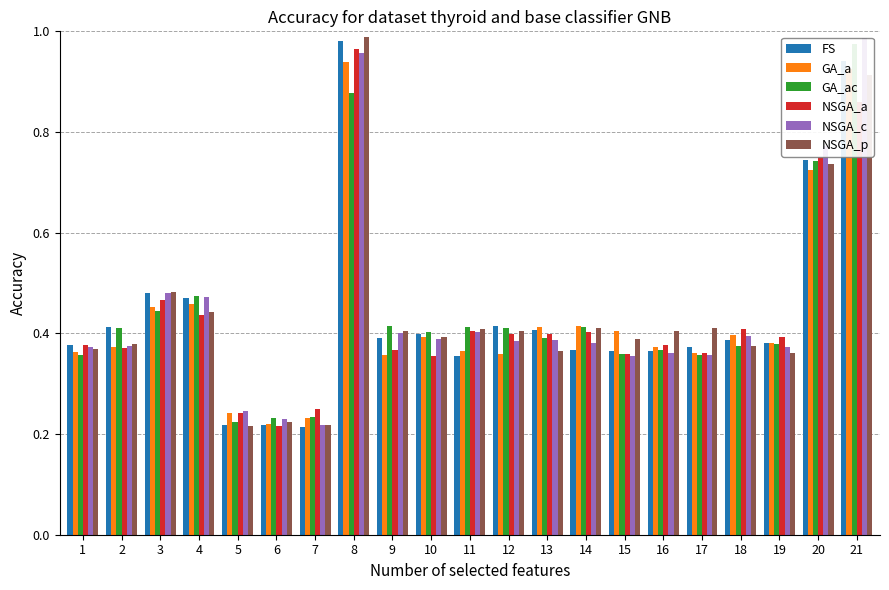

What are all the series names shown in the legend?

FS, GA_a, GA_ac, NSGA_a, NSGA_c, NSGA_p